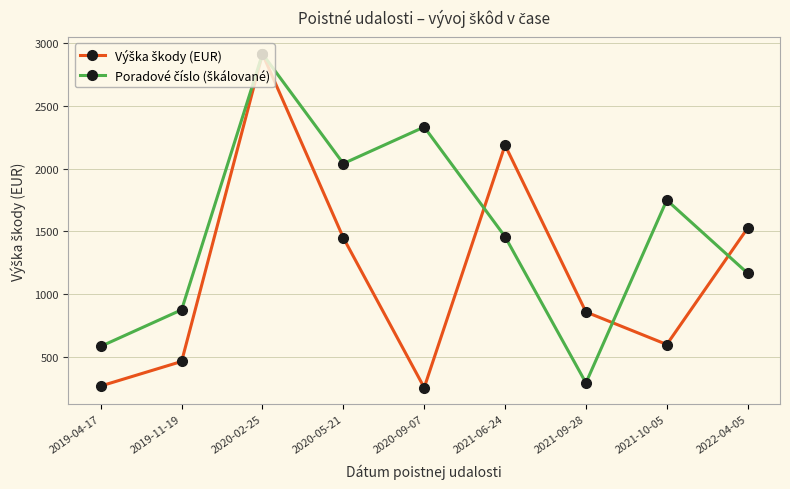

What is the total value across all series at 2020-09-07?

2585.7